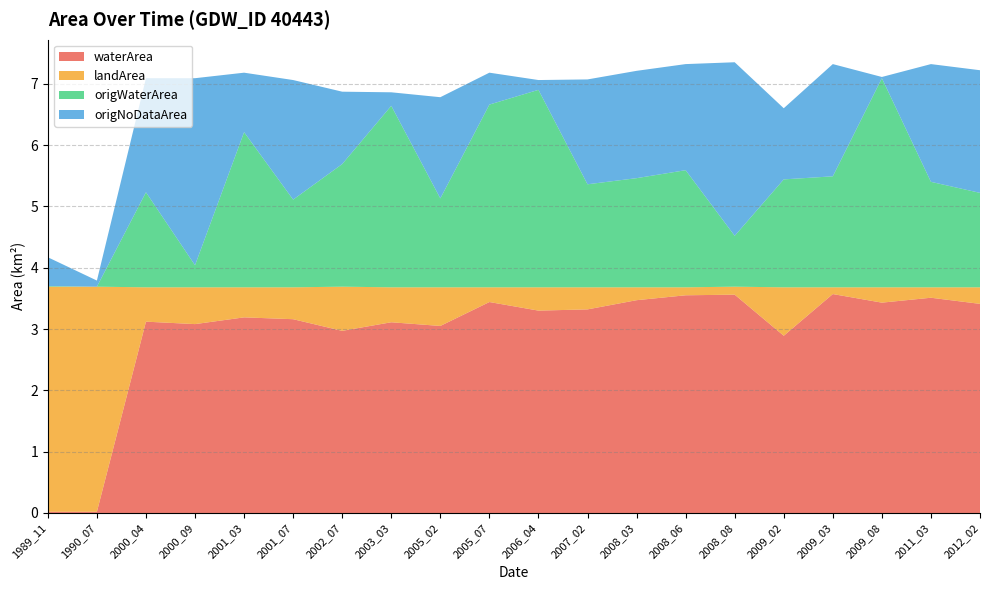

Reading left to right, transcribe all the data shown in this chart.

waterArea: 0.0	0.0	3.1	3.1	3.2	3.2	3.0	3.1	3.0	3.4	3.3	3.3	3.5	3.5	3.6	2.9	3.6	3.4	3.5	3.4
landArea: 3.7	3.7	0.6	0.6	0.5	0.5	0.7	0.6	0.6	0.2	0.4	0.4	0.2	0.1	0.1	0.8	0.1	0.2	0.2	0.3
origWaterArea: 0.0	0.0	1.6	0.4	2.5	1.4	2.0	3.0	1.4	3.0	3.2	1.7	1.8	1.9	0.8	1.8	1.8	3.4	1.7	1.5
origNoDataArea: 0.5	0.1	1.9	3.0	1.0	1.9	1.2	0.2	1.6	0.5	0.2	1.7	1.8	1.7	2.8	1.2	1.8	0.0	1.9	2.0